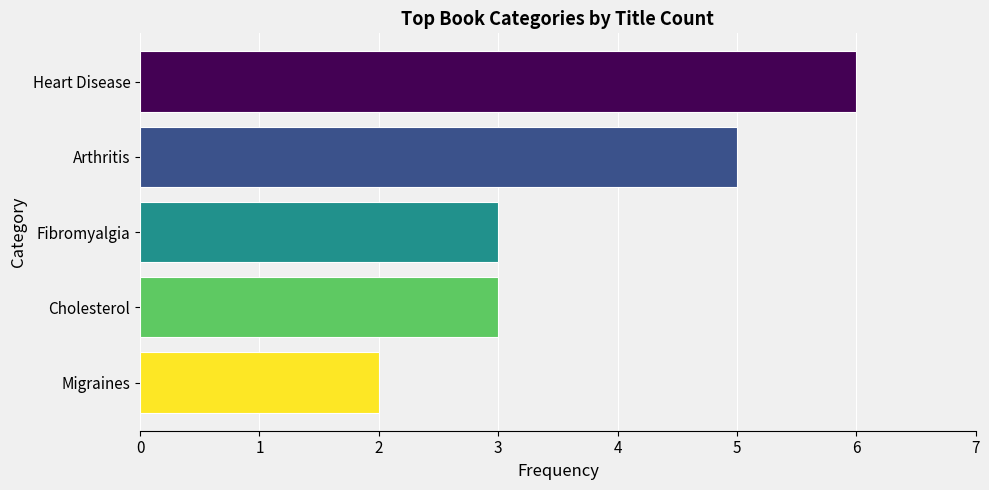

Read the value at Fibromyalgia.

3